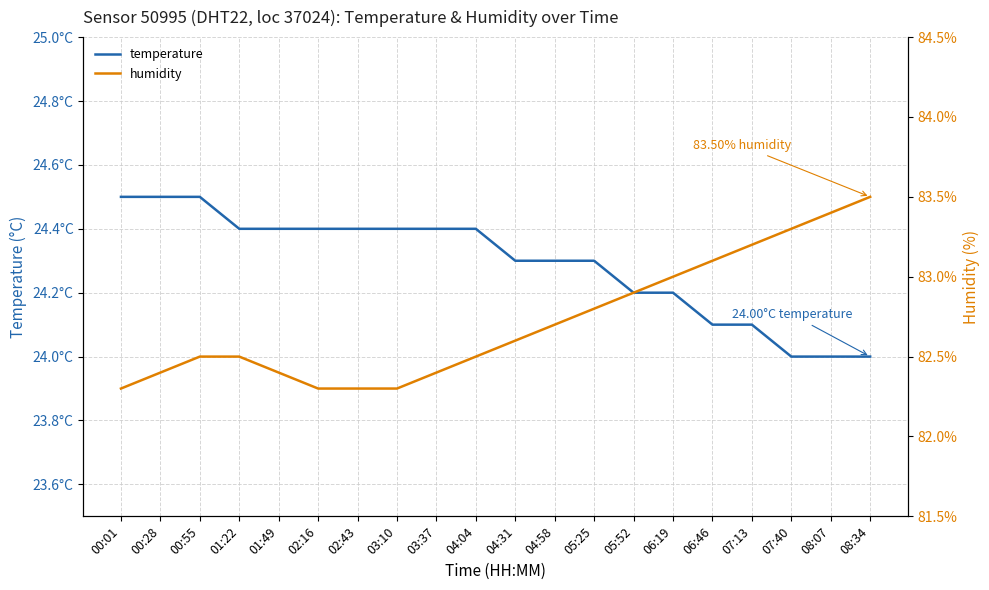

What is the sum of the temperature values at 00:55 and 05:25?

48.8